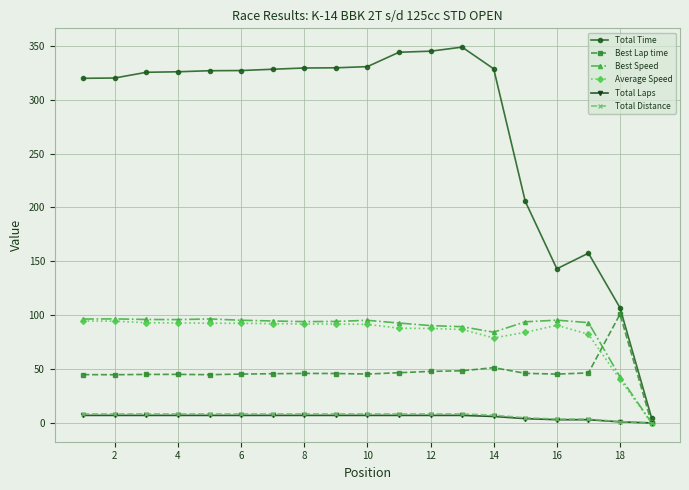

Which series has the widest spread of values?

Total Time